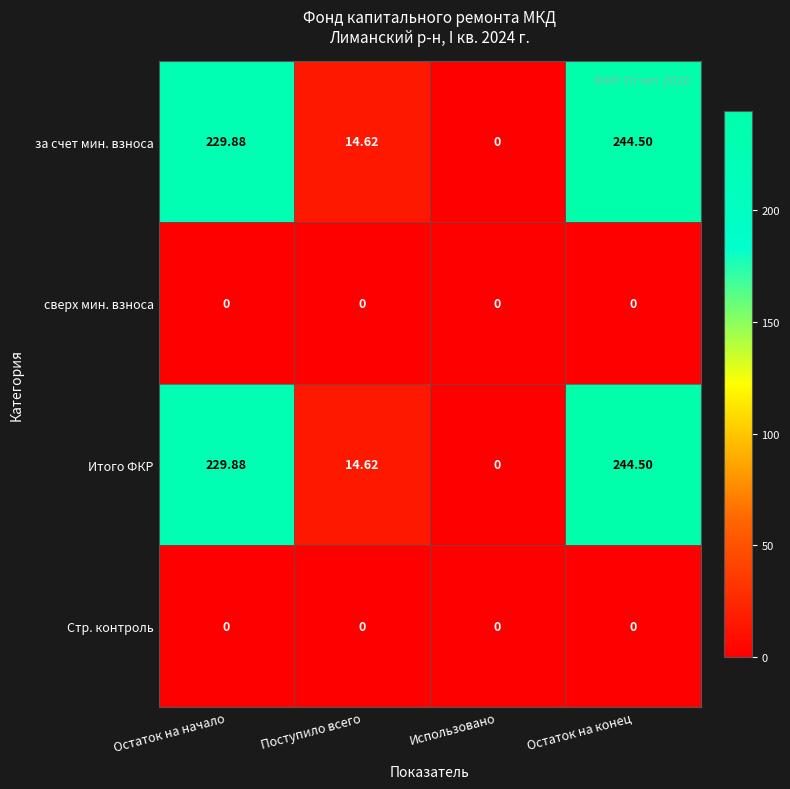

Is the value of Итого ФКР at Поступило всего greater than the value of Стр. контроль at Остаток на конец?

Yes